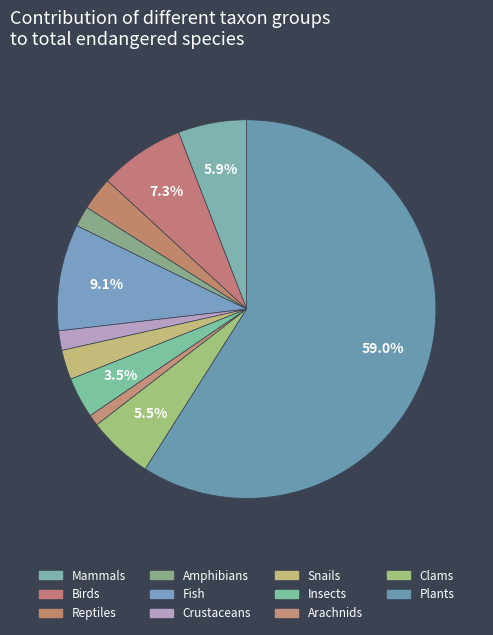

To the nearest percent, what is the combined percentage of Birds and Fish?

16%